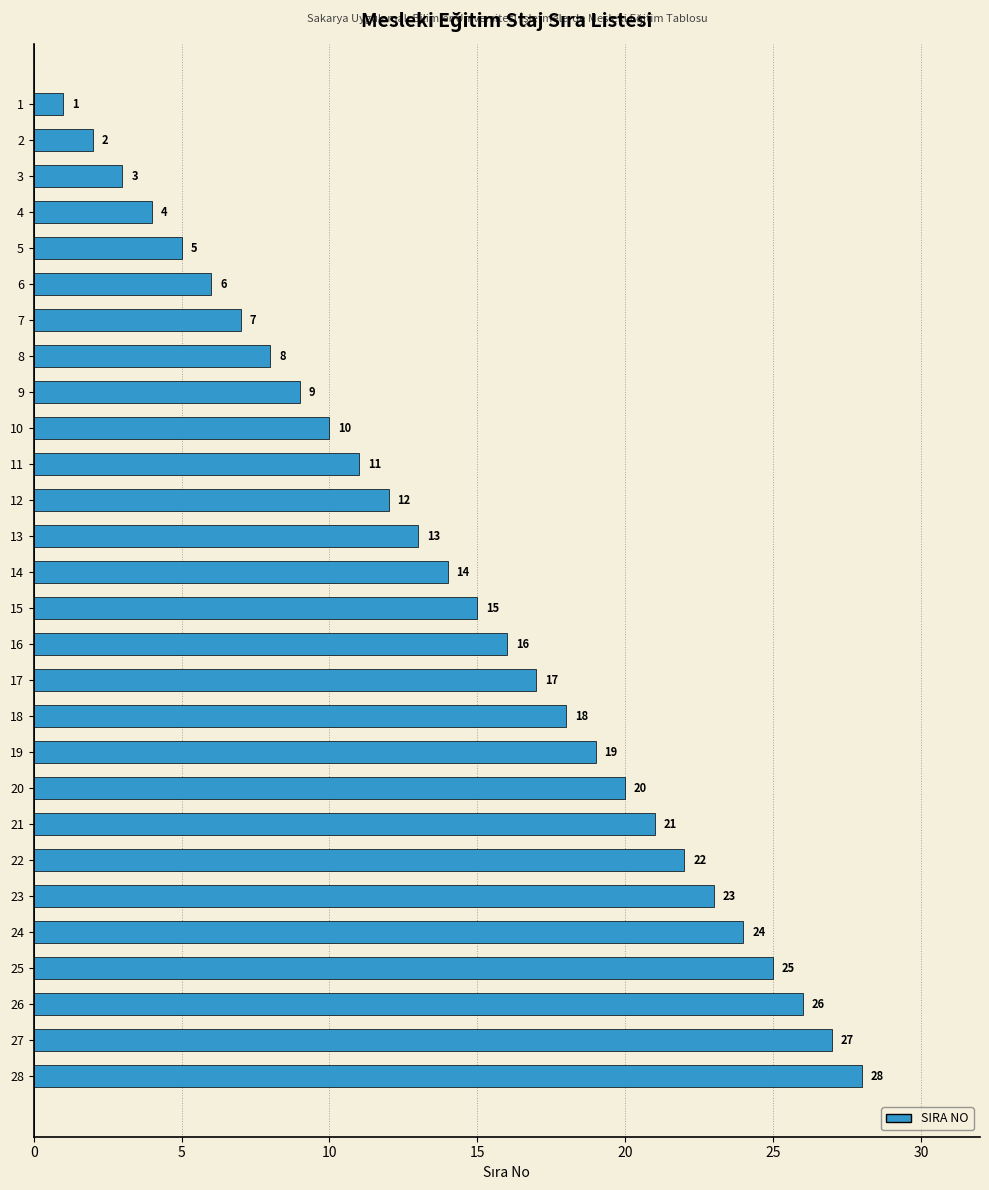

The chart shows a value of 23 at 16. True or false?

False